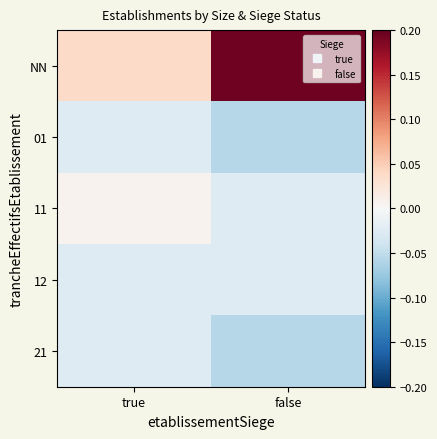

Rank the series by their maximum value, from lowest to highest.

01, 12, 21, 11, NN